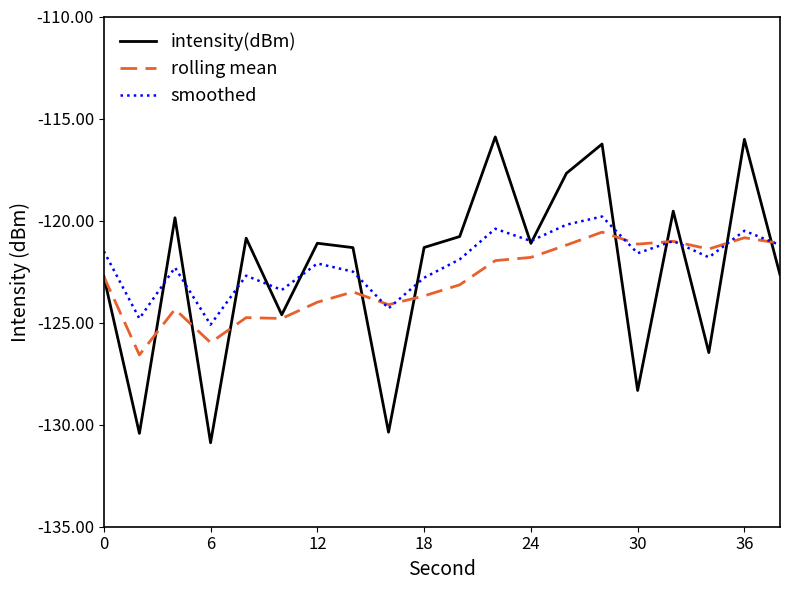

True or false: rolling mean has more than 2 interior local peaks.

True